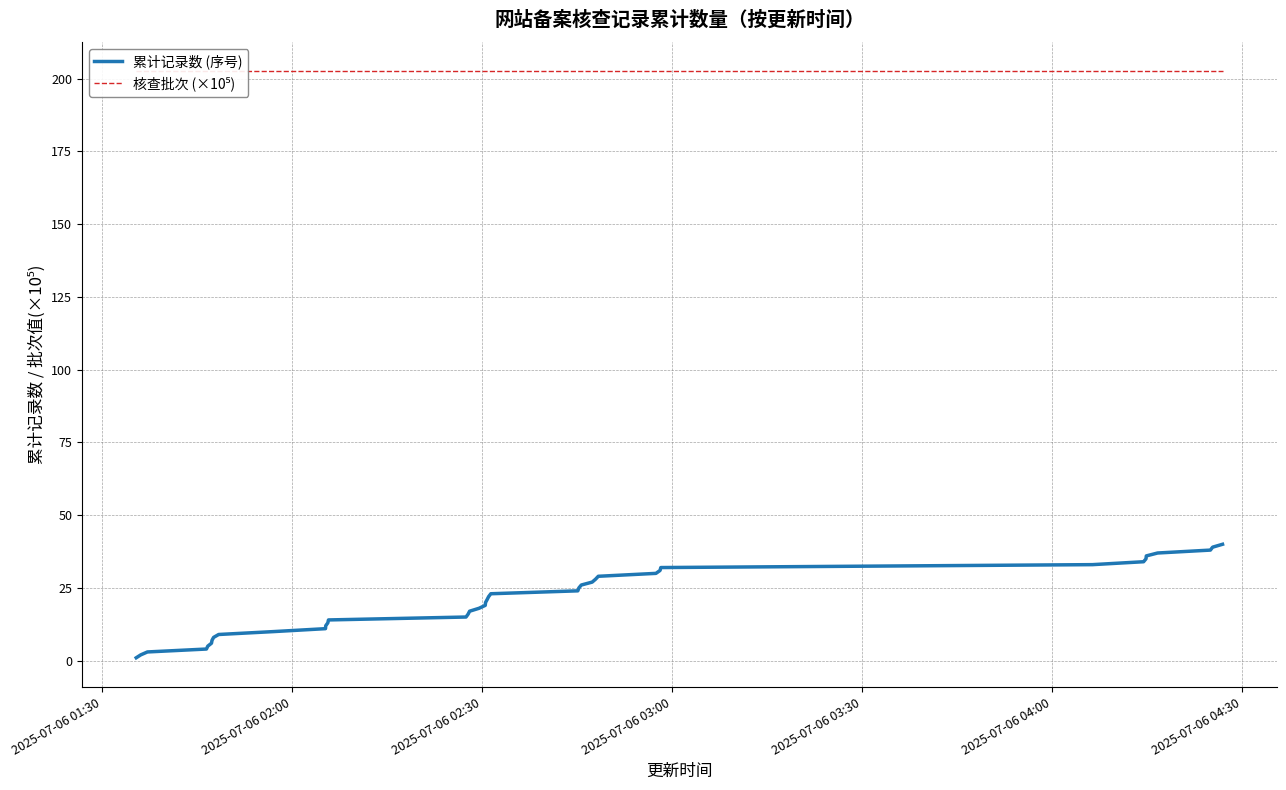

What is the maximum value for 累计记录数 (序号)?

40